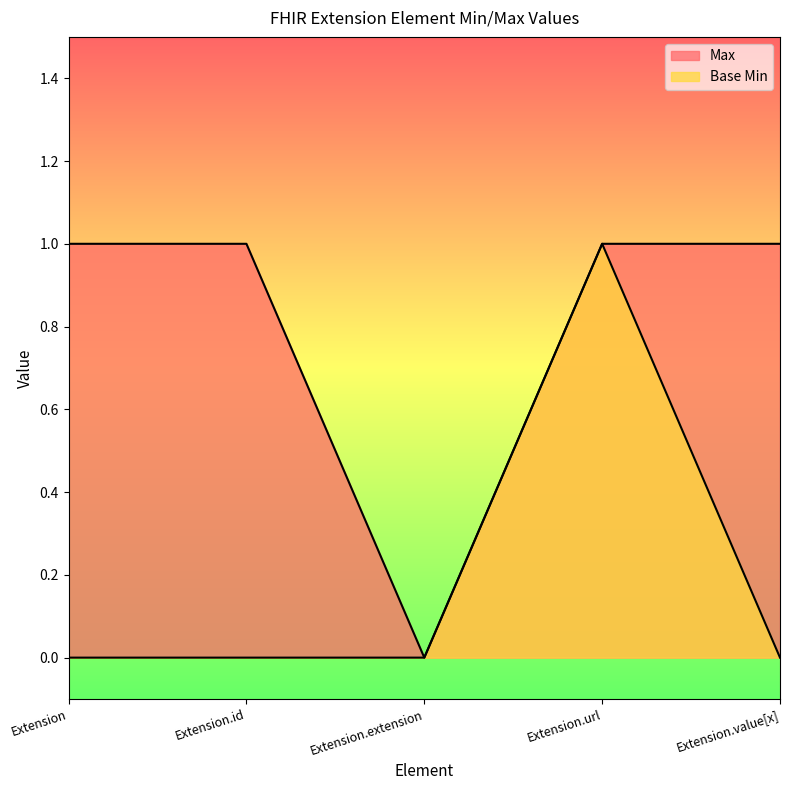

How many lines are shown in the chart?

2